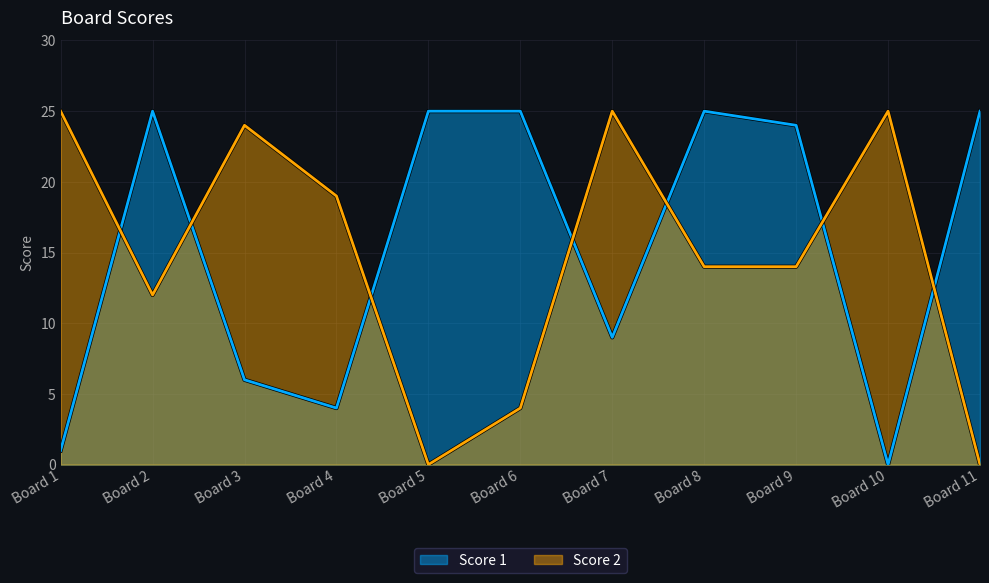

The Score 2 series shows 25 at Board 8. True or false?

False